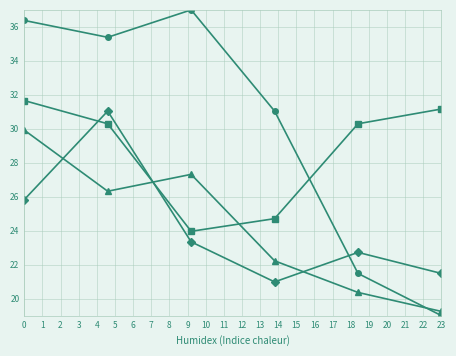

What is the minimum value shown in the chart?

19.0